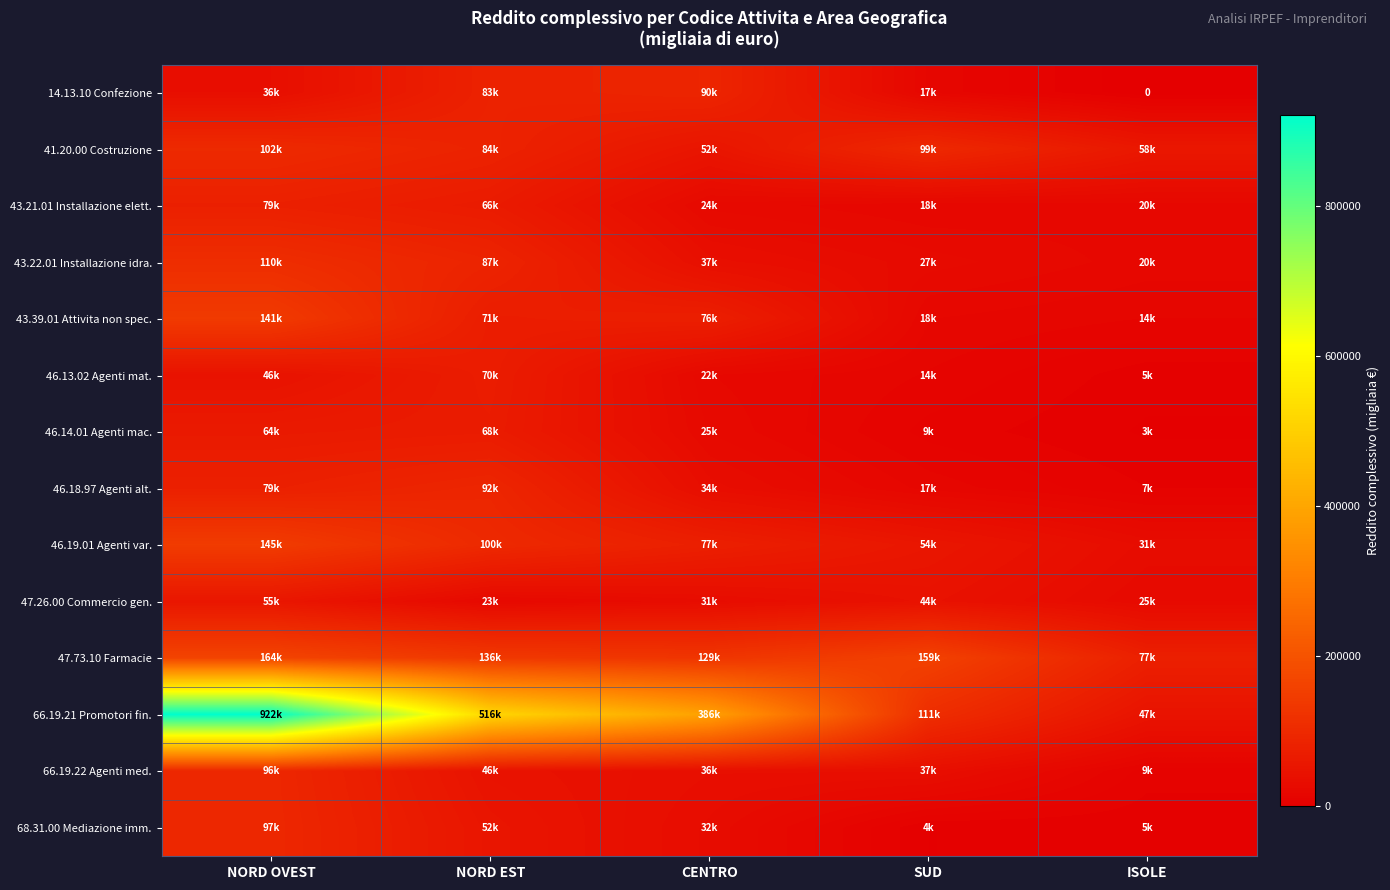

What is the approximate value of 47.26.00 Commercio gen. at SUD, to the nearest 100?

44300